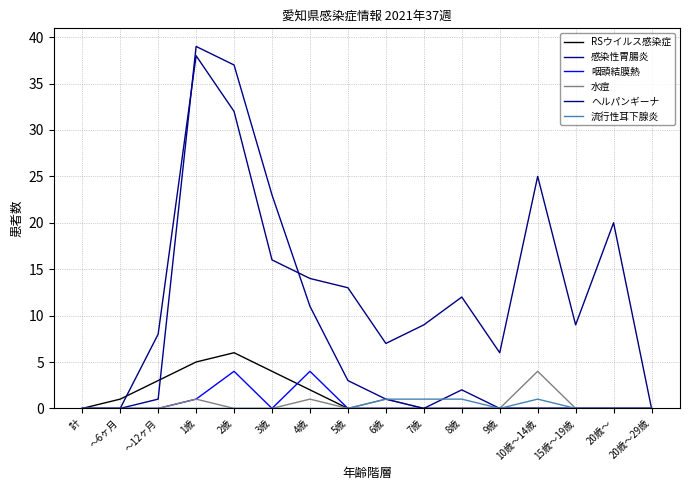

Count the number of data series in this chart.

6